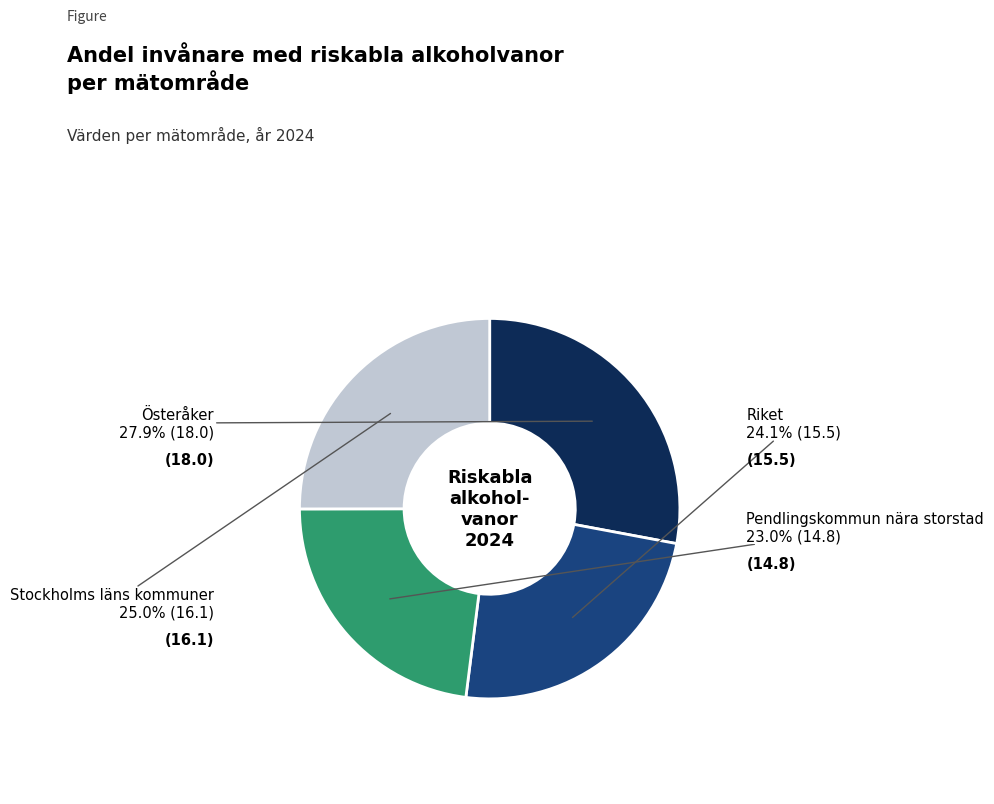

Is there a majority slice in this chart?

No